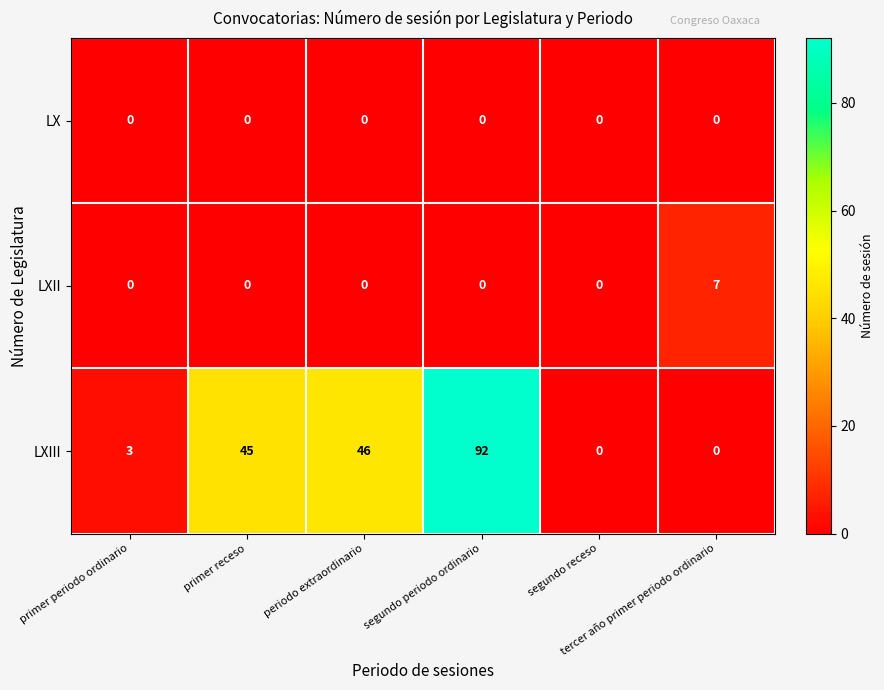

How many LXII values are between 0 and 1?

5